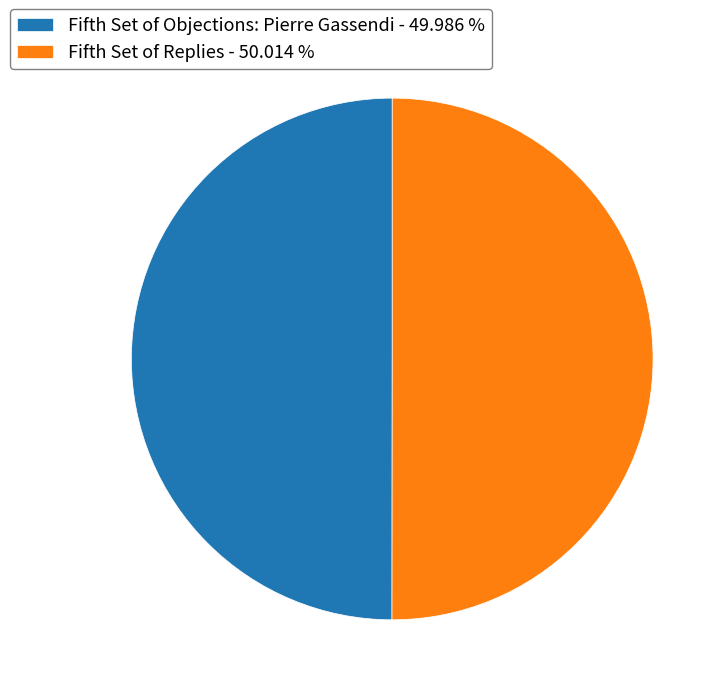

Is the sum of Fifth Set of Objections: Pierre Gassendi - 49.986 % and Fifth Set of Replies - 50.014 % greater than half?

Yes